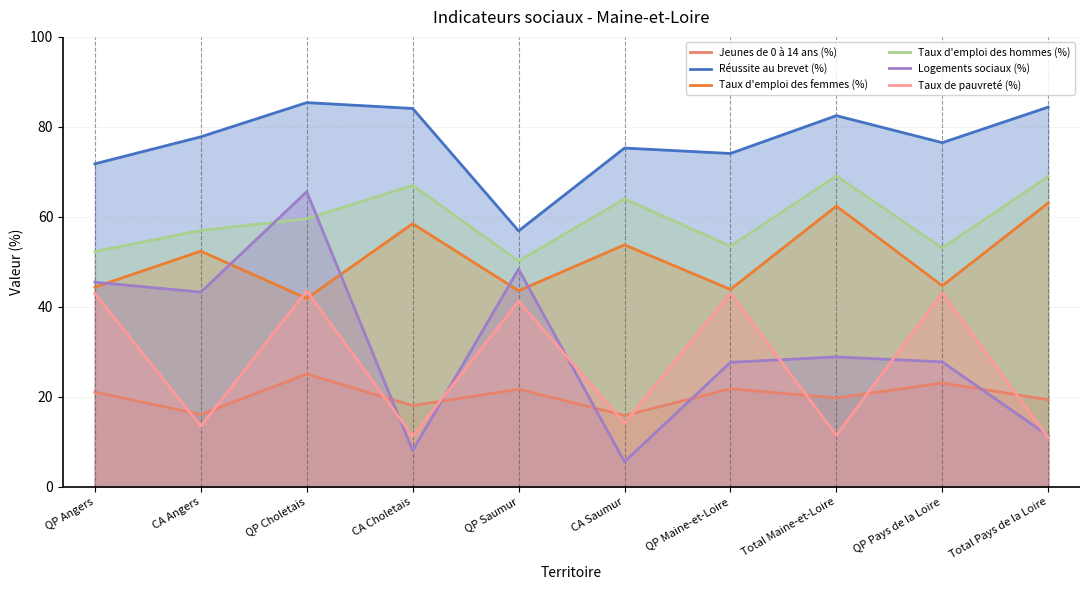

Is the value of Taux d'emploi des hommes (%) at CA Angers greater than the value of Taux de pauvreté (%) at Total Pays de la Loire?

Yes